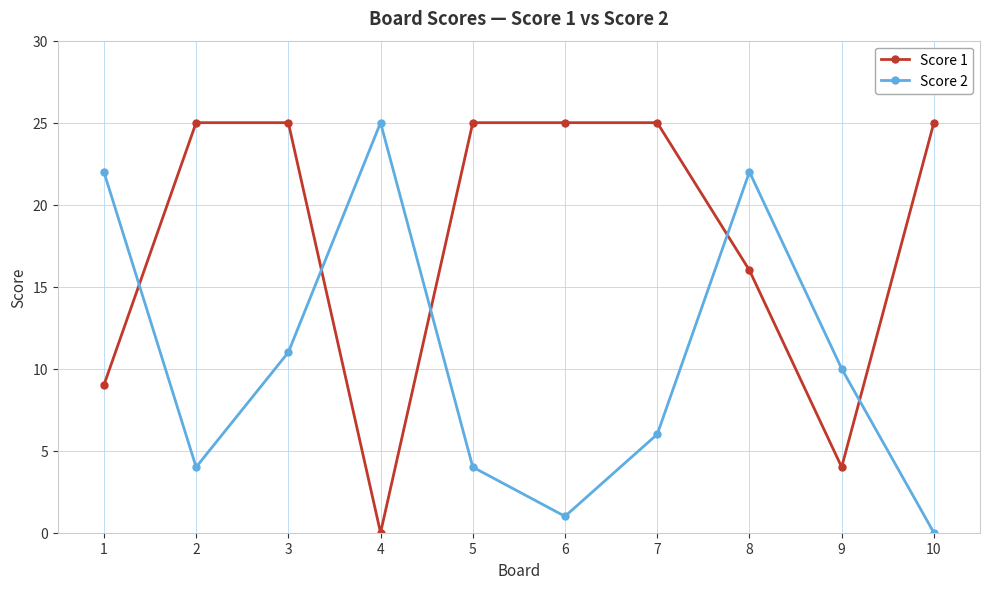

Where do Score 1 and Score 2 first cross each other?

1 and 2